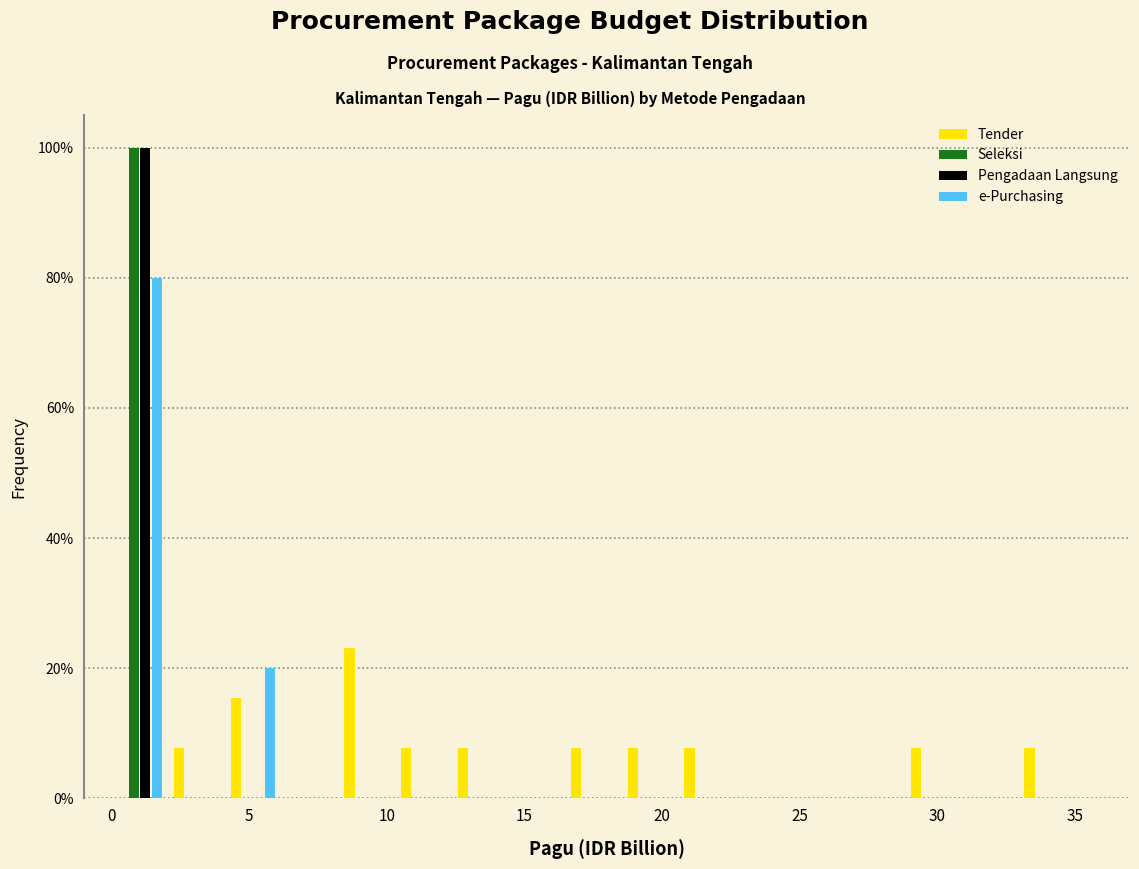

Reading left to right, list every range on the x-axis with the height of the bar of each series over it. Neither the bar edges nor the heights are printed on the chart, so give them approximately, as read against the axes.

0.0 to 2.0: Tender=0	Seleksi=100	Pengadaan Langsung=100	e-Purchasing=80
2.0 to 4.0: Tender=8	Seleksi=0	Pengadaan Langsung=0	e-Purchasing=0
4.0 to 6.0: Tender=16	Seleksi=0	Pengadaan Langsung=0	e-Purchasing=20
6.0 to 8.0: Tender=0	Seleksi=0	Pengadaan Langsung=0	e-Purchasing=0
8.0 to 10.5: Tender=24	Seleksi=0	Pengadaan Langsung=0	e-Purchasing=0
10.5 to 12.5: Tender=8	Seleksi=0	Pengadaan Langsung=0	e-Purchasing=0
12.5 to 14.5: Tender=8	Seleksi=0	Pengadaan Langsung=0	e-Purchasing=0
14.5 to 16.5: Tender=0	Seleksi=0	Pengadaan Langsung=0	e-Purchasing=0
16.5 to 18.5: Tender=8	Seleksi=0	Pengadaan Langsung=0	e-Purchasing=0
18.5 to 20.5: Tender=8	Seleksi=0	Pengadaan Langsung=0	e-Purchasing=0
20.5 to 22.5: Tender=8	Seleksi=0	Pengadaan Langsung=0	e-Purchasing=0
22.5 to 24.5: Tender=0	Seleksi=0	Pengadaan Langsung=0	e-Purchasing=0
24.5 to 27.0: Tender=0	Seleksi=0	Pengadaan Langsung=0	e-Purchasing=0
27.0 to 29.0: Tender=0	Seleksi=0	Pengadaan Langsung=0	e-Purchasing=0
29.0 to 31.0: Tender=8	Seleksi=0	Pengadaan Langsung=0	e-Purchasing=0
31.0 to 33.0: Tender=0	Seleksi=0	Pengadaan Langsung=0	e-Purchasing=0
33.0 to 35.0: Tender=8	Seleksi=0	Pengadaan Langsung=0	e-Purchasing=0